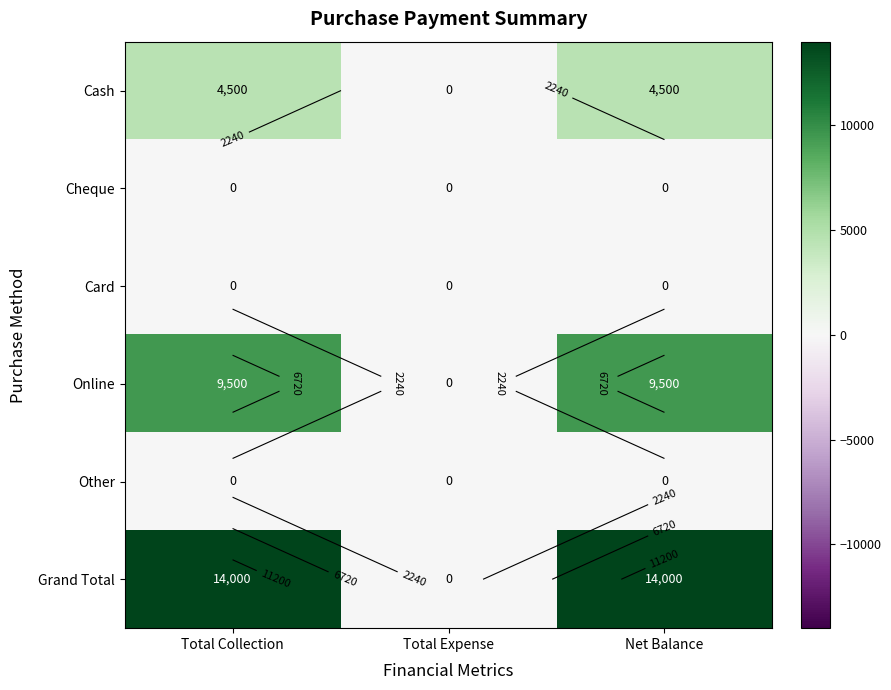

What is the sum of the Grand Total values at Net Balance and Total Expense?

14000